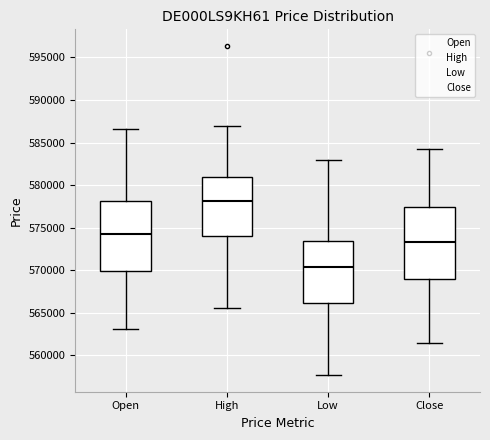

Reading left to right, transcribe this box plot: for each box, give where its median line is, the range the box spans, and where its two whiskers end, as read against the y-axis. The values are not printed on the chart, so give them approximately, as read against the axis.

Open: median 574000, box 570000 to 578000, whiskers 563000 to 586500
High: median 578000, box 574000 to 581000, whiskers 565500 to 587000
Low: median 570500, box 566000 to 573500, whiskers 557500 to 583000
Close: median 573500, box 569000 to 577500, whiskers 561500 to 584000